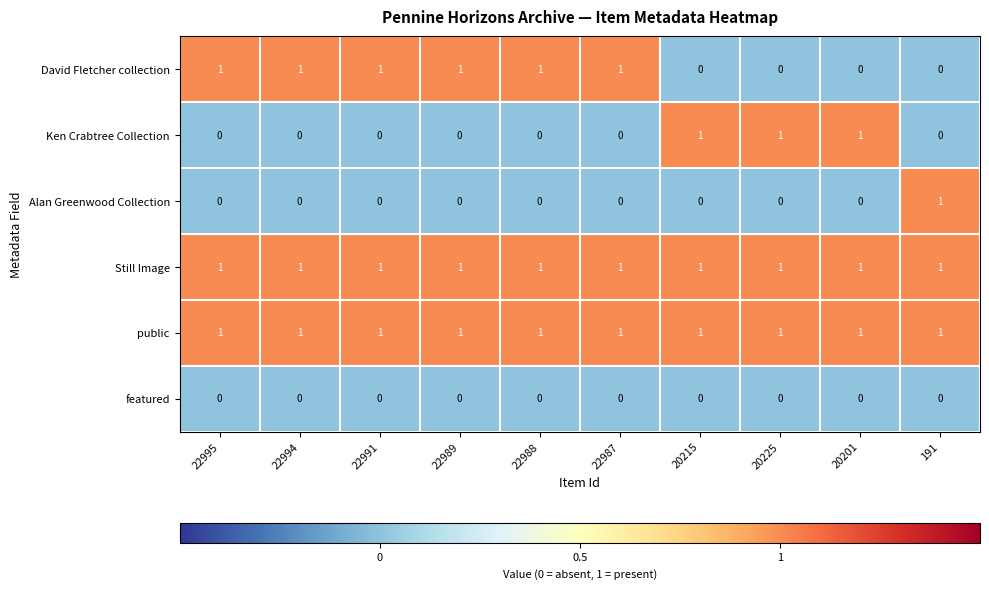

At how many categories does at least one series exceed 0?

10